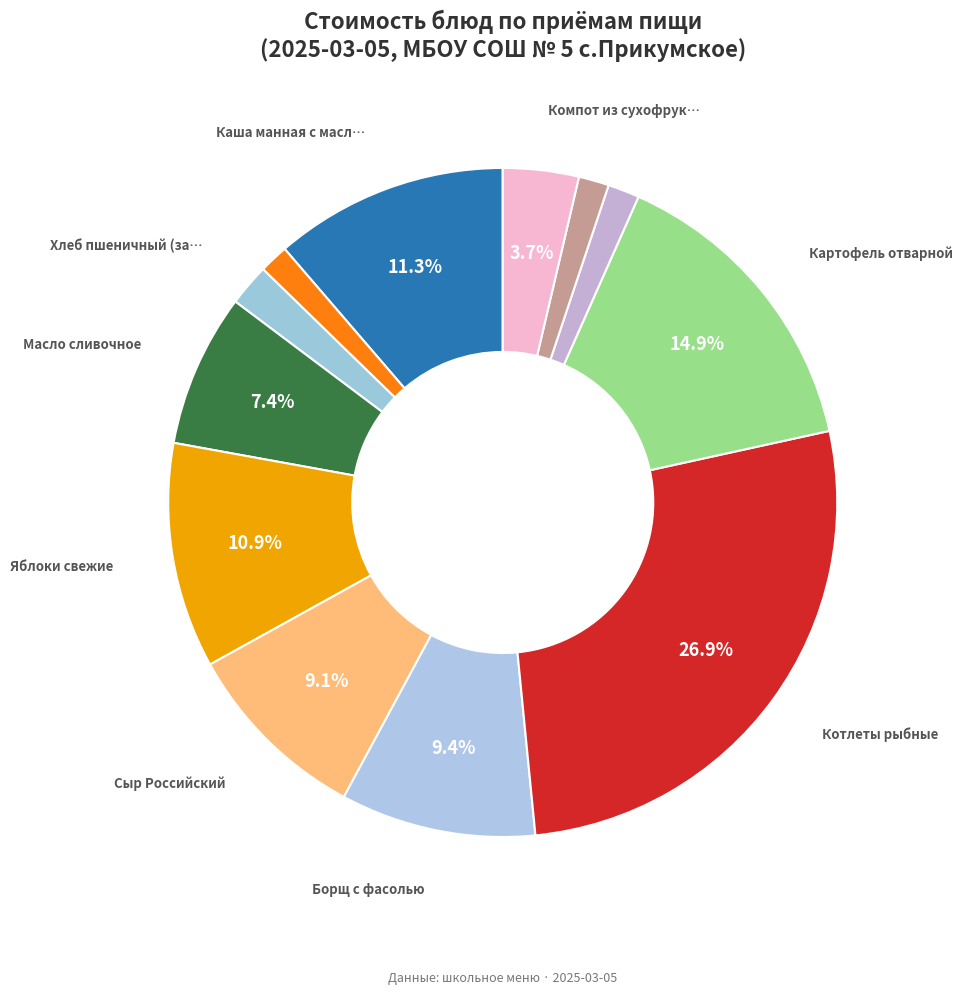

How many segments does this pie chart have?

12